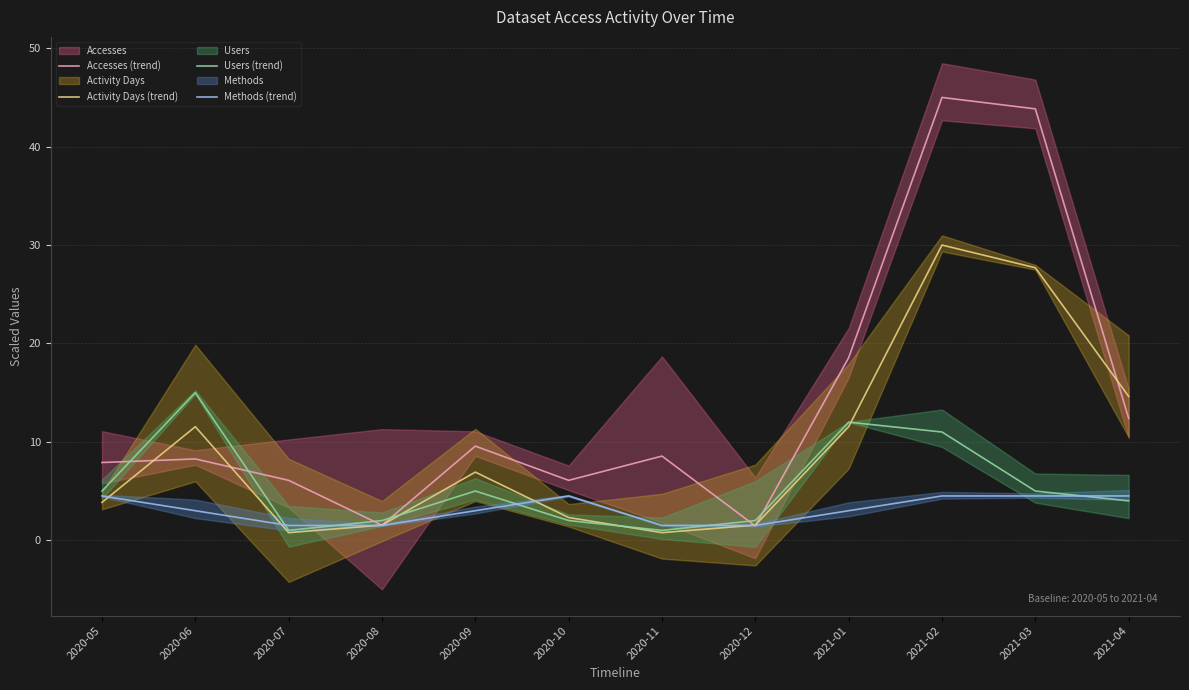

What is the difference between the highest and lowest values at 2020-12?

0.6